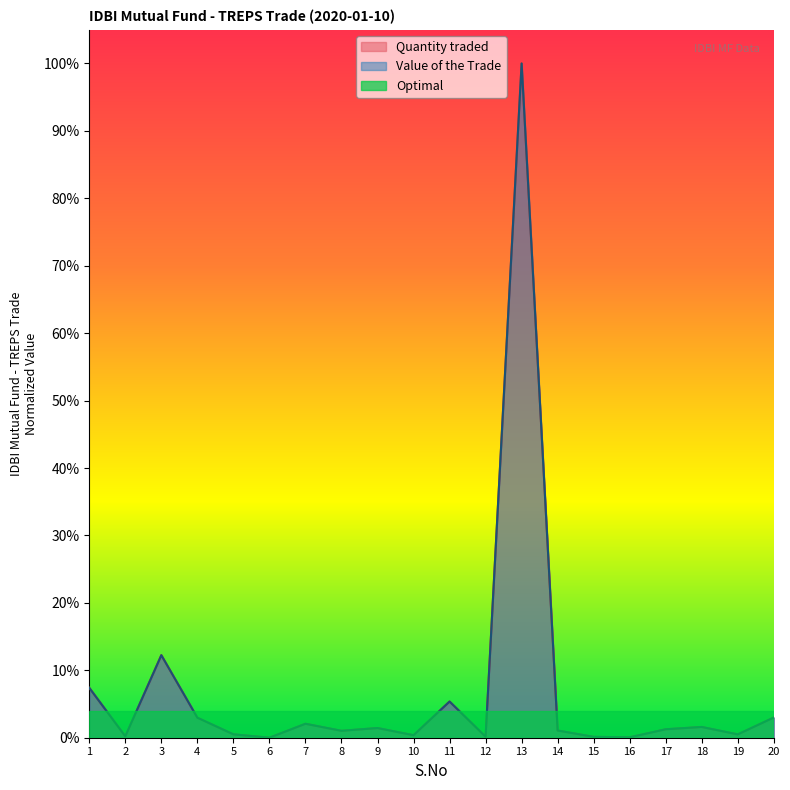

Rank the categories by Value of the Trade value from highest to lowest.

13, 3, 1, 11, 20, 4, 7, 18, 9, 17, 14, 8, 5, 19, 10, 2, 12, 15, 16, 6